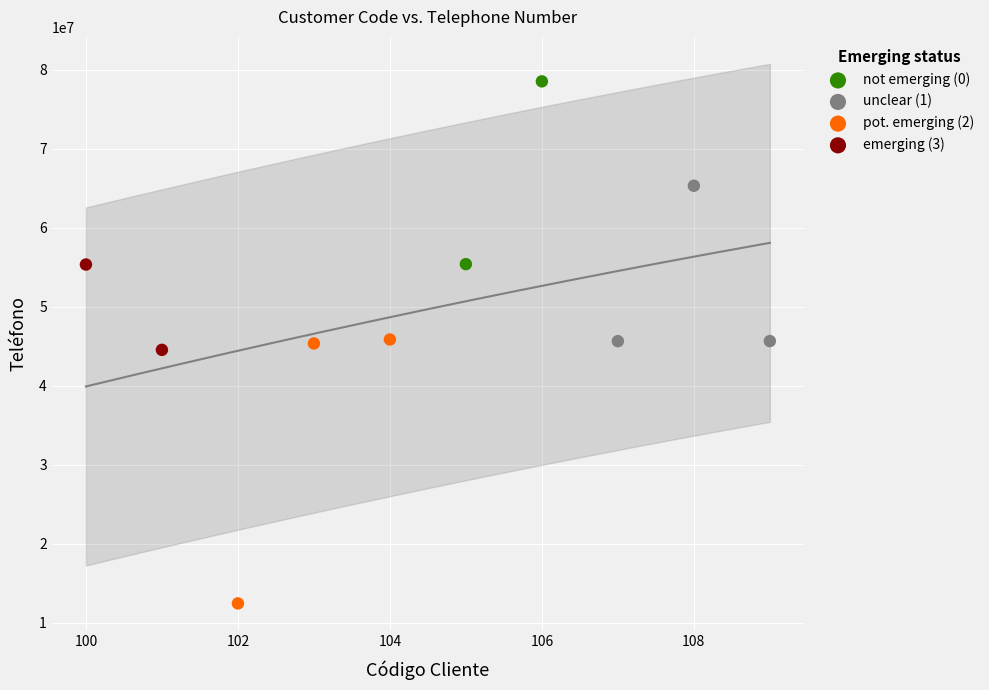

Which series has the widest spread of Y values?

pot. emerging (2)